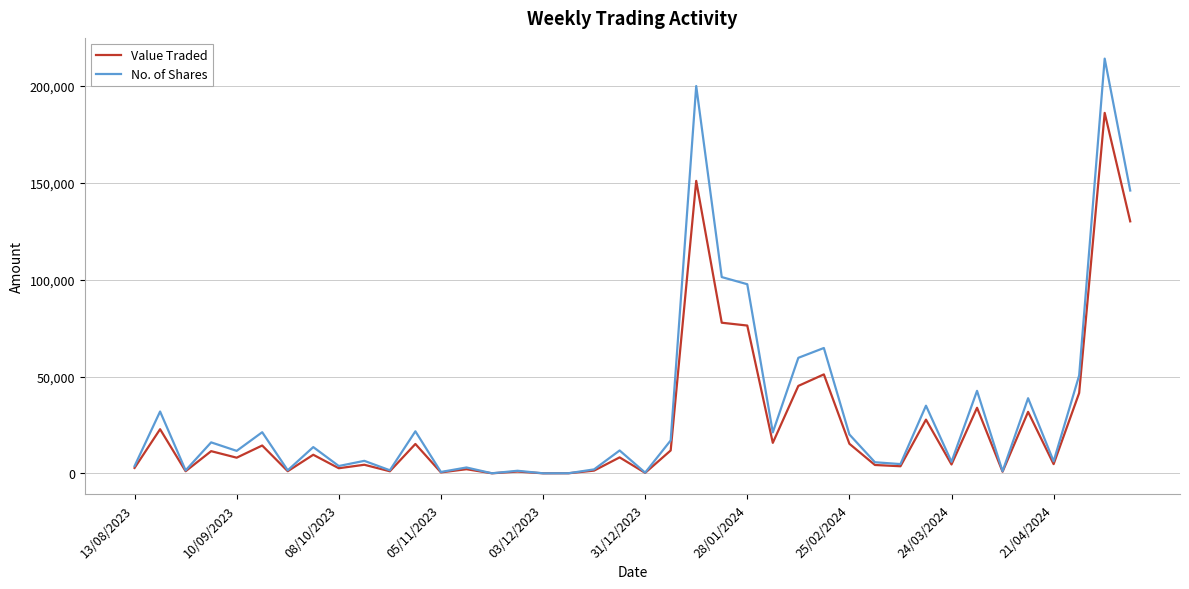

Which series has the widest spread of values?

No. of Shares